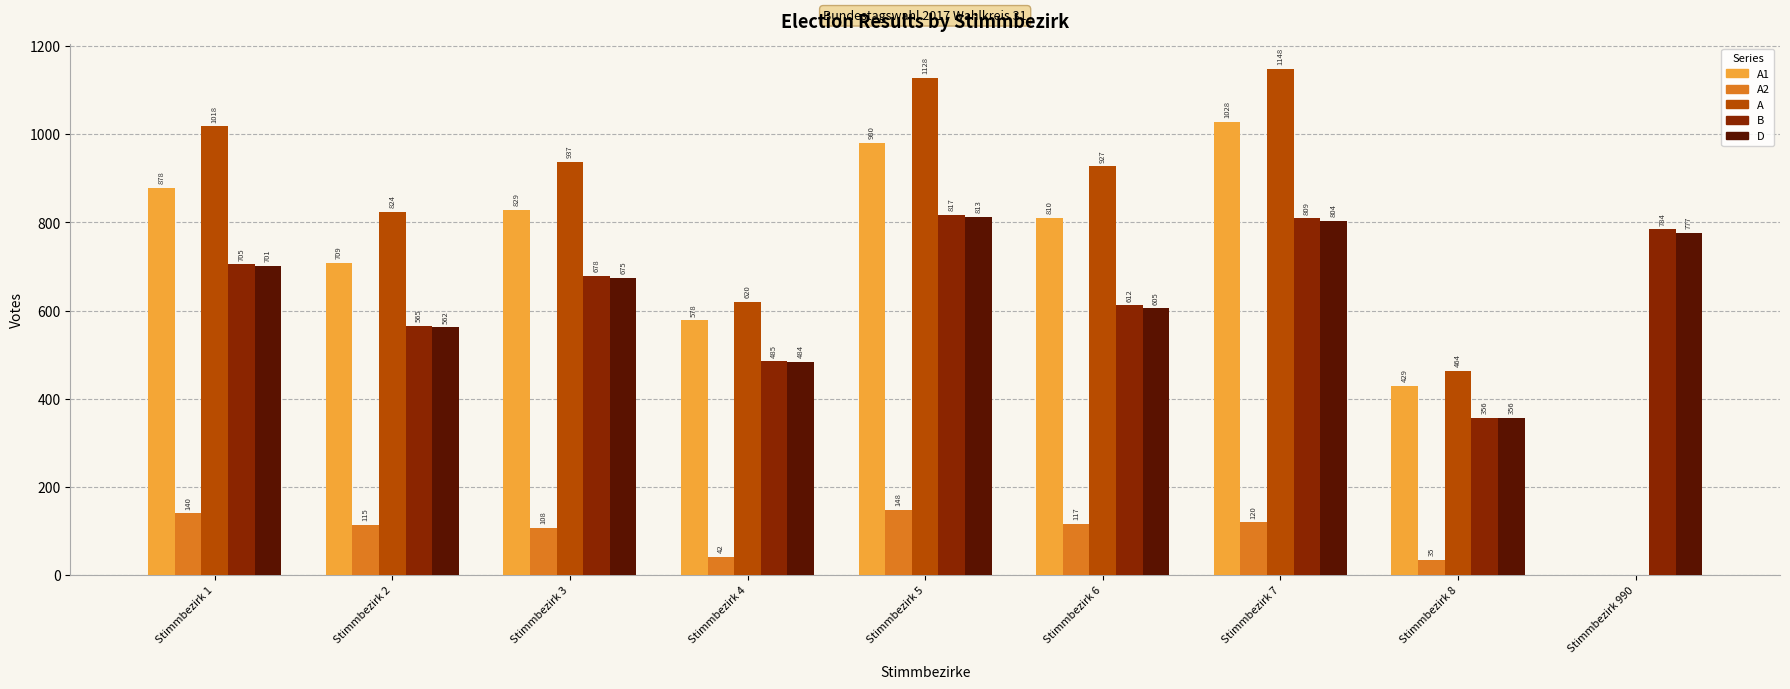

How many categories are shown in the chart?

9